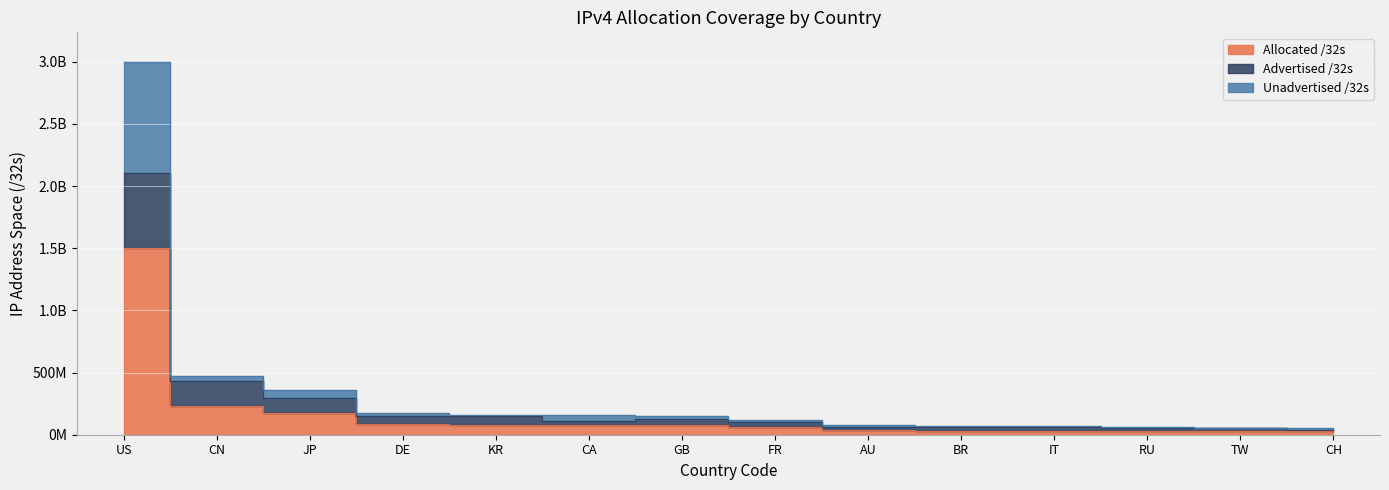

True or false: Allocated /32s has a value of 33519296 at IT.

True